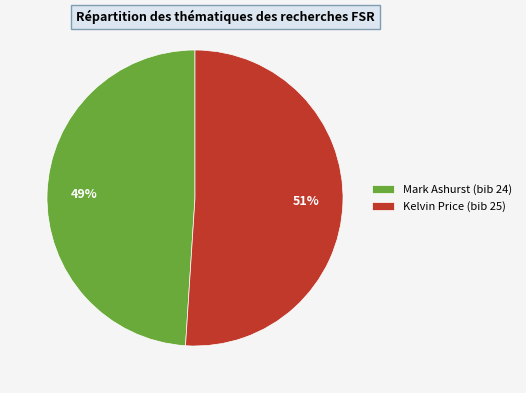

To the nearest percent, what is the difference between the Kelvin Price and Mark Ashurst slice percentages?

2%